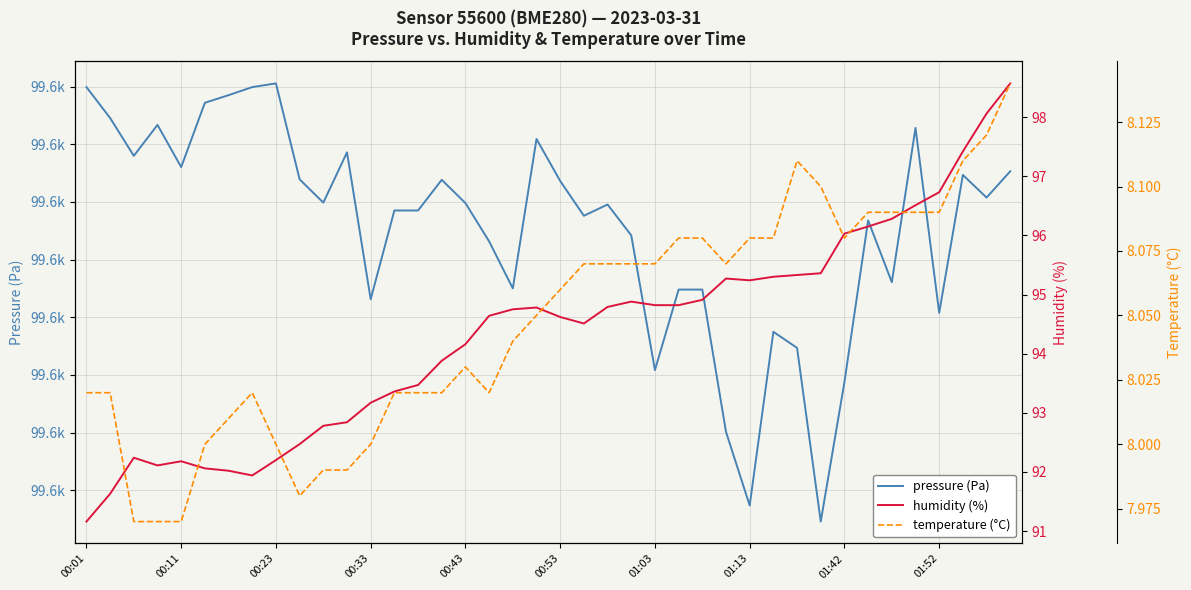

Is it true that humidity (%) equals 95.4 at 31?

True